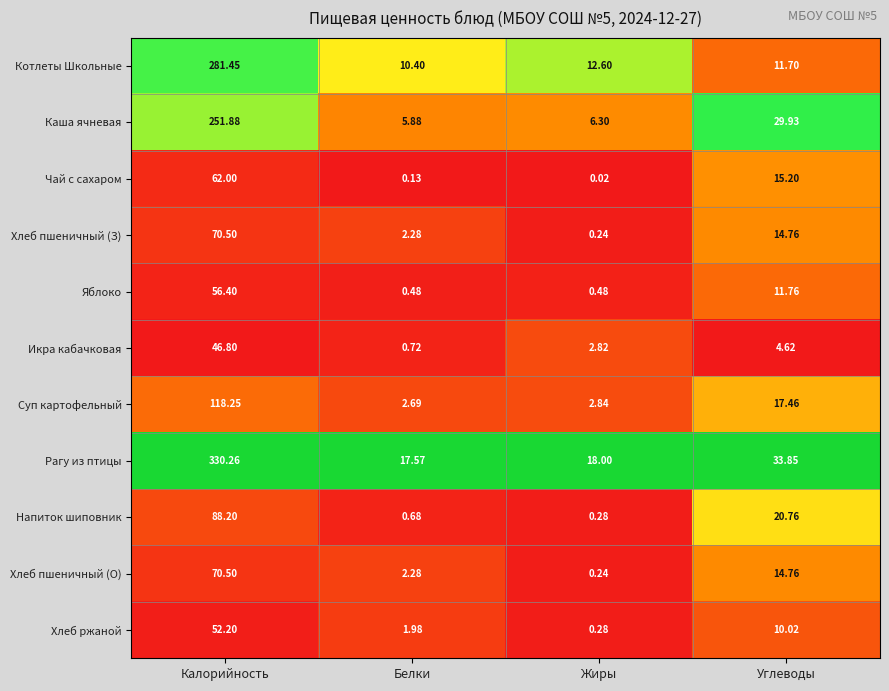

Which category has the lowest value in the Хлеб пшеничный (О) series?

Жиры